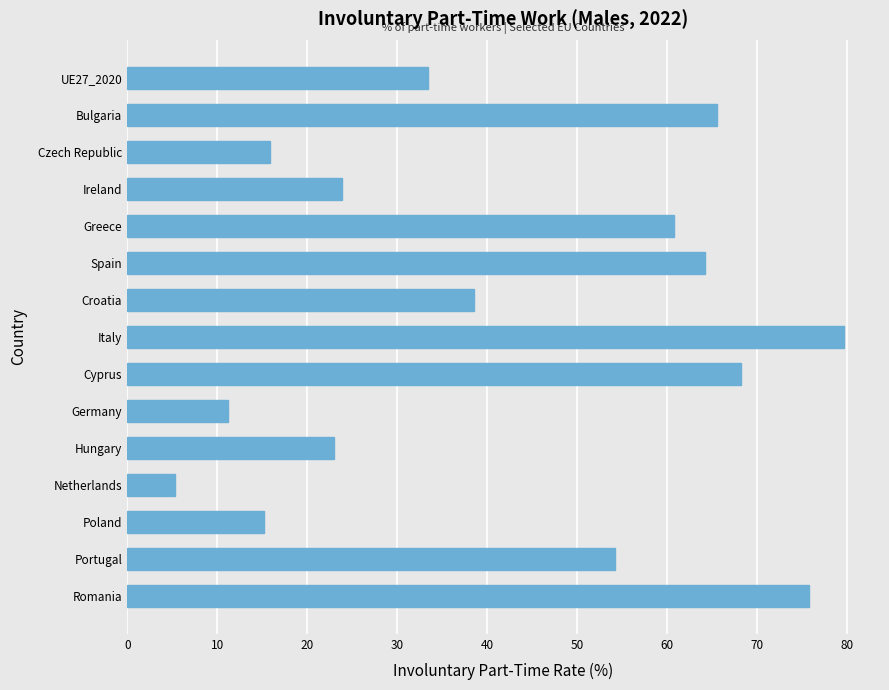

How many bars are there in total?

15